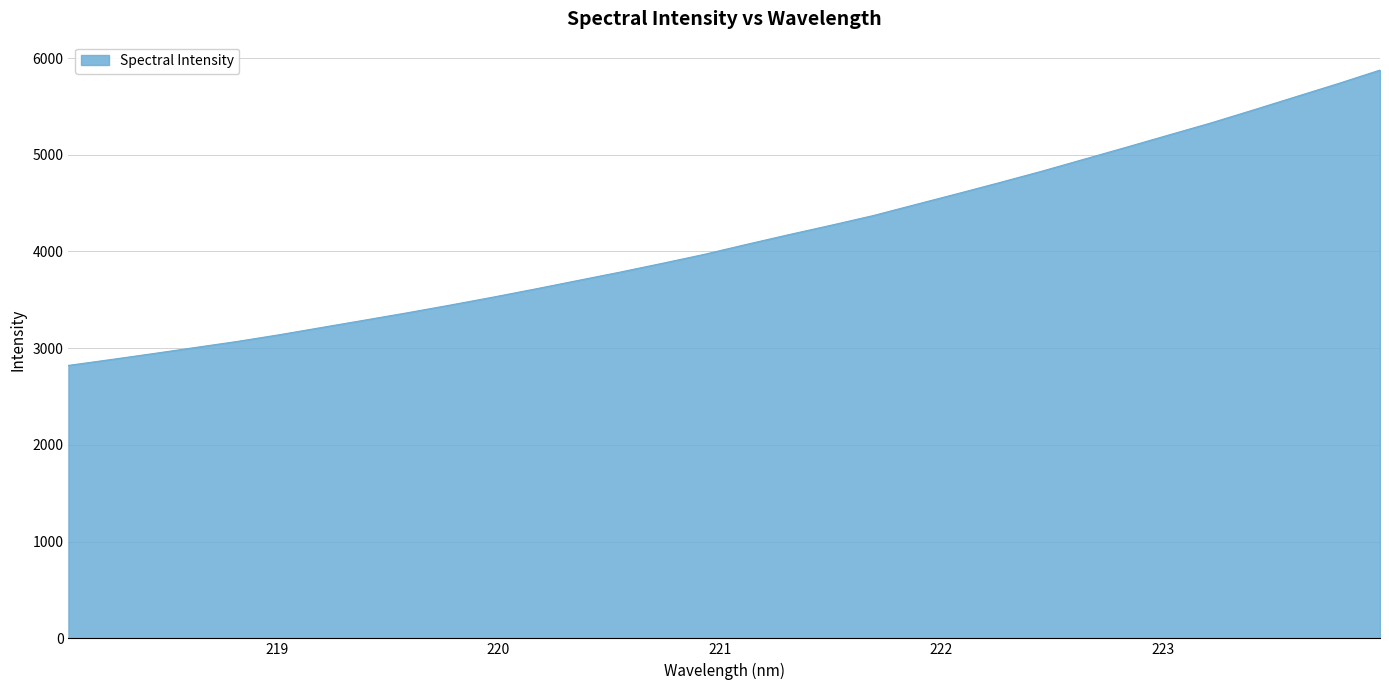

How many lines are shown in the chart?

1